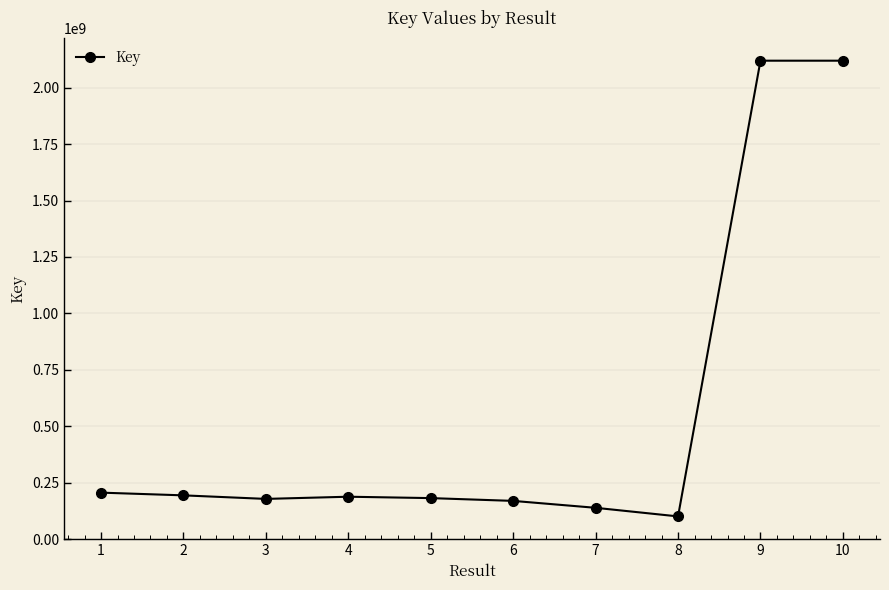

Does the chart display data point markers on the line(s)?

Yes